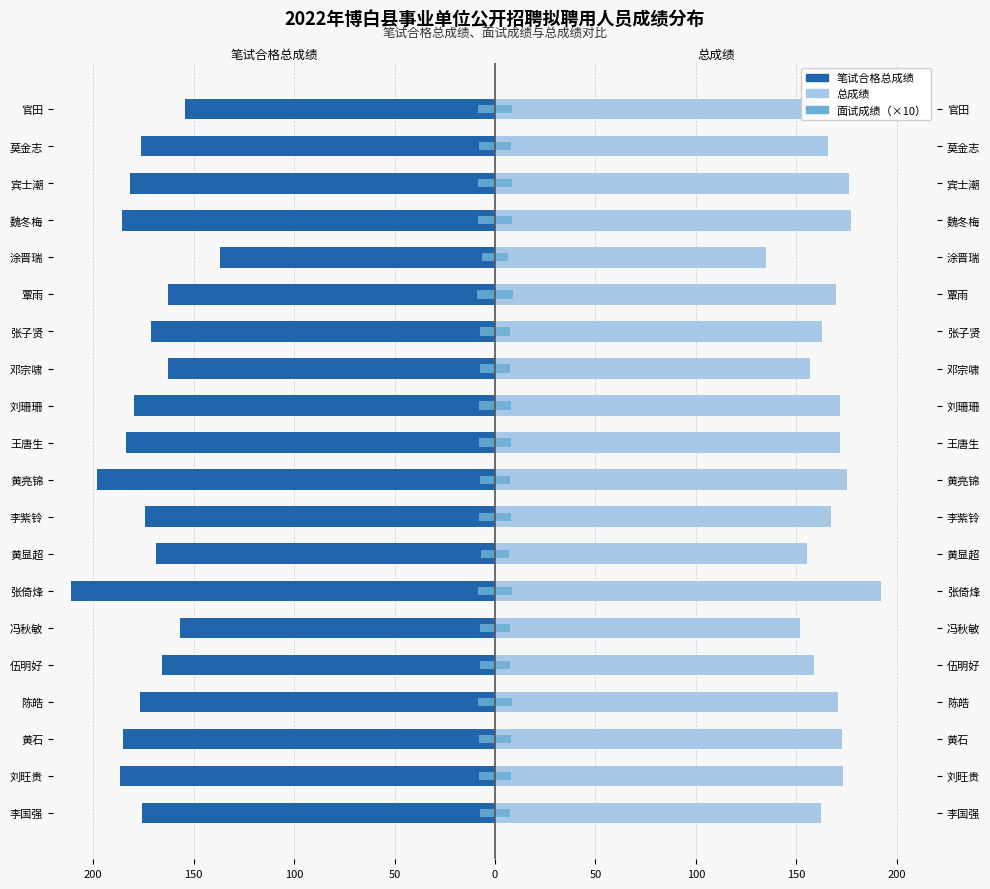

What is the sum of all 面试成绩（缩10倍示意） values?

-157.9